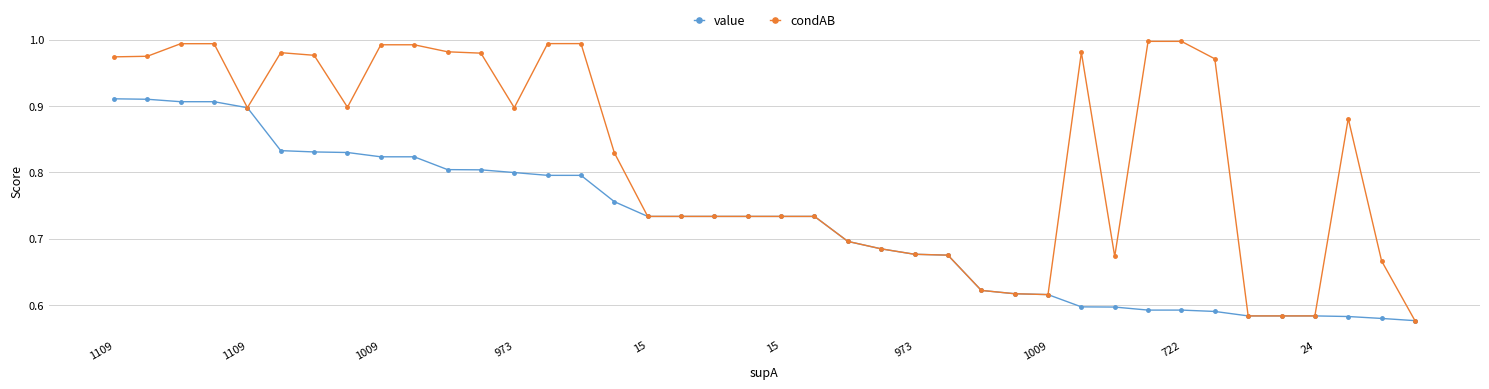

Which series has the largest range (max minus min)?

condAB